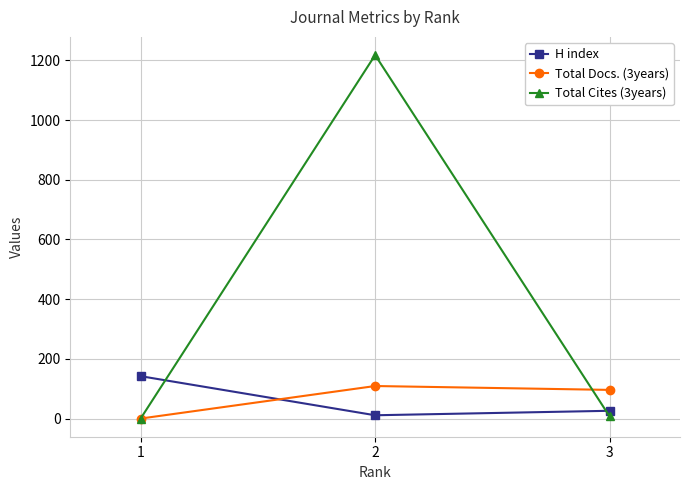

At which category is the sum across all series the highest?

2